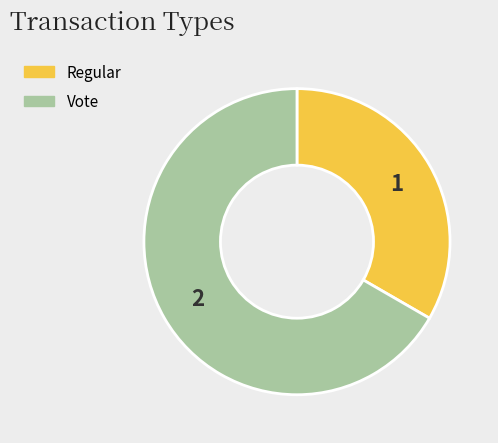

Which category has the smallest portion of the pie?

Regular